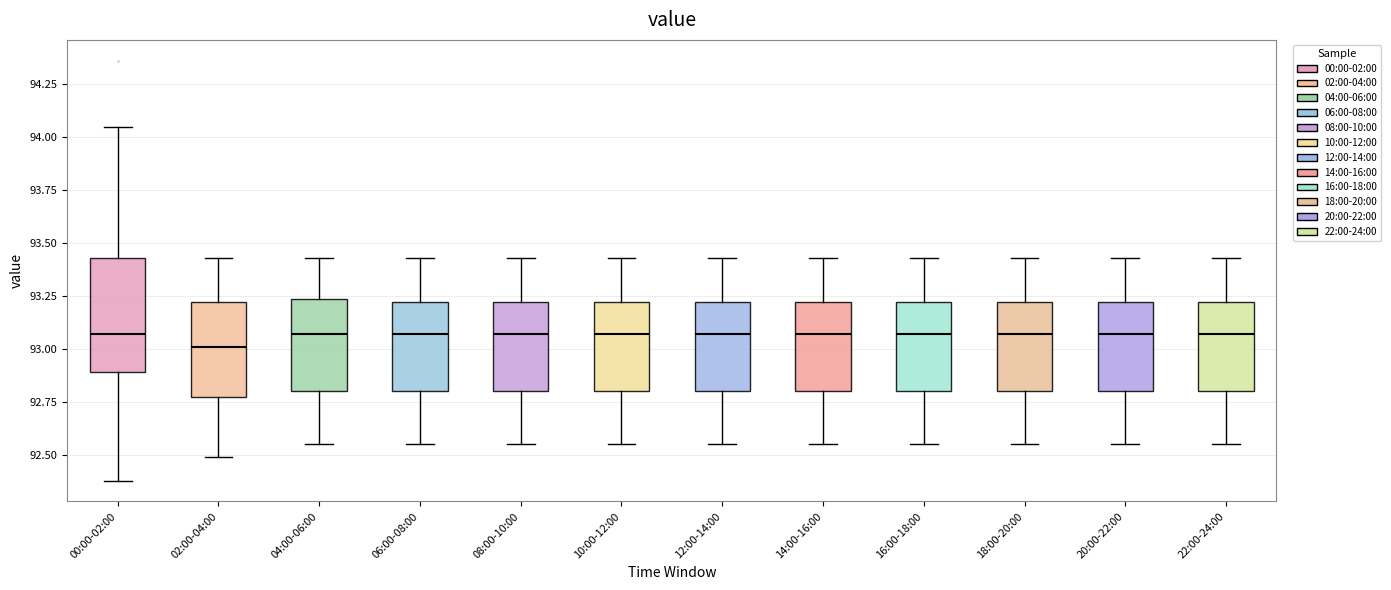

Where is the upper edge of the box for 16:00-18:00 on the y-axis? The values are not printed on the chart, so give them approximately, as read against the axis.

93.20